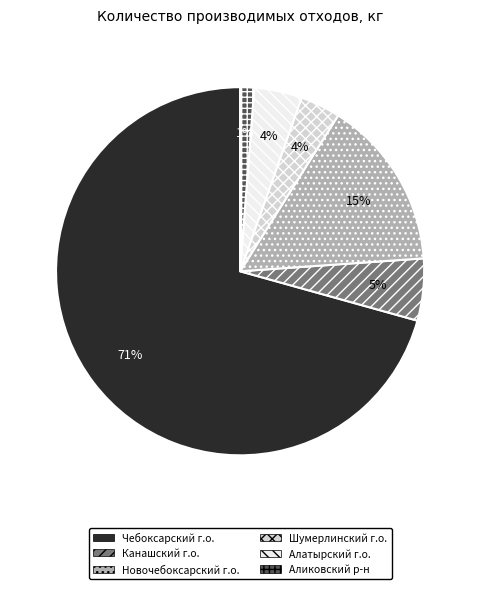

Is there any slice that represents more than half of the pie?

Yes